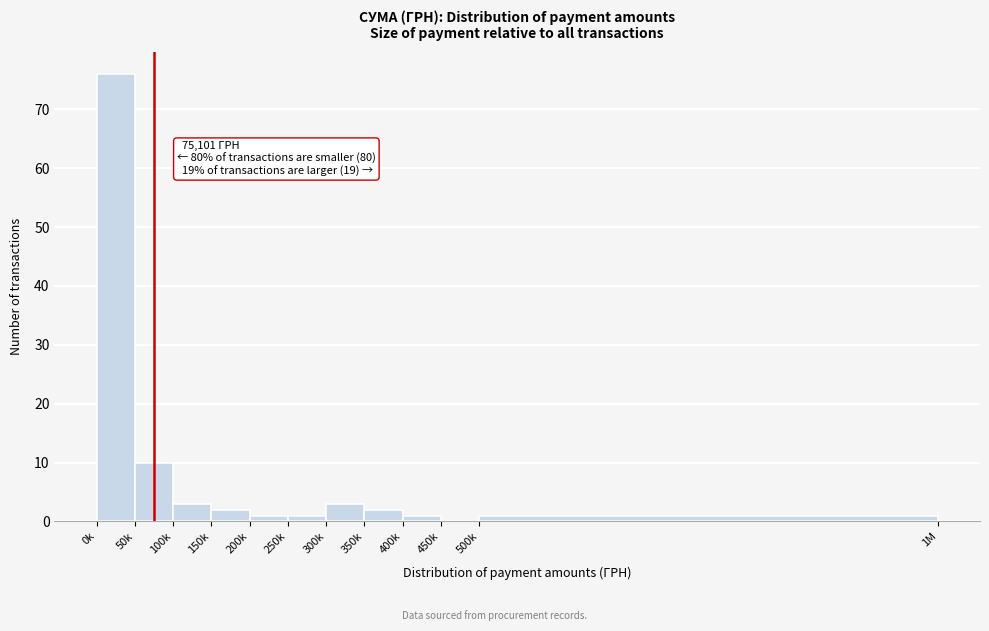

Reading right to left, transcribe all the data shown in this chart.

500k=1	450k=0	400k=1	350k=2	300k=3	250k=1	200k=1	150k=2	100k=3	50k=10	0k=76